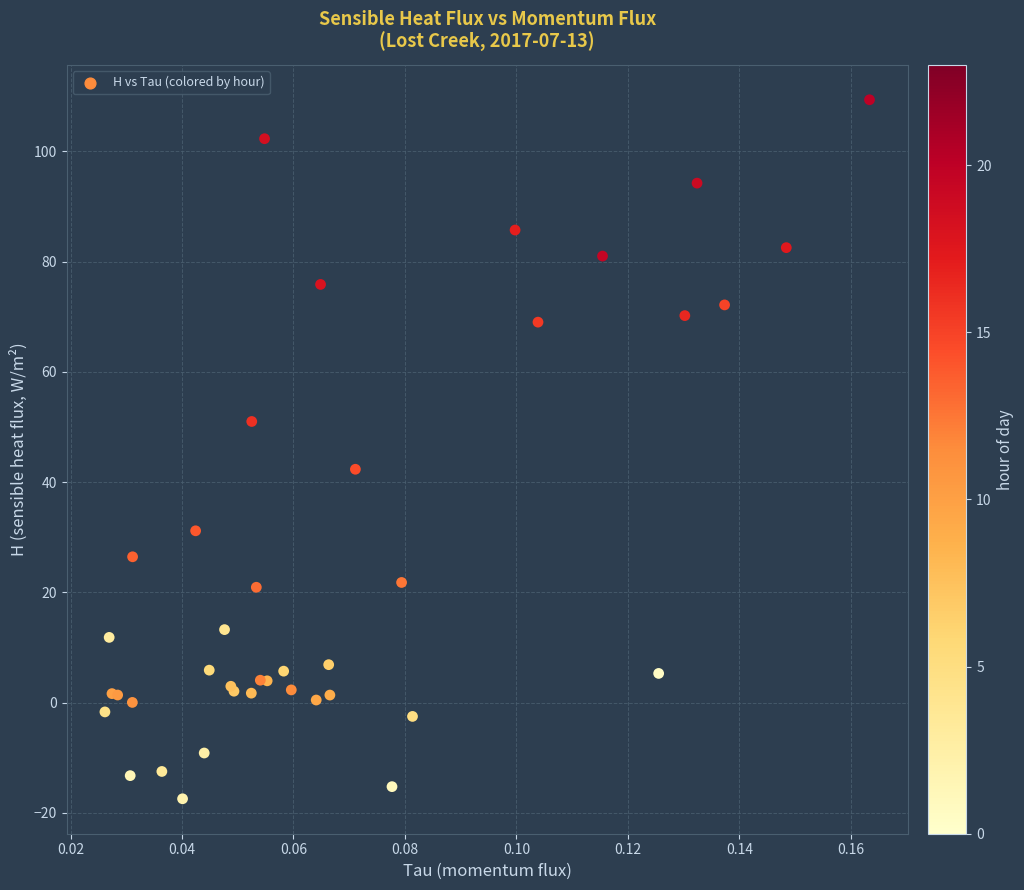

What Y value in the scatter plot is closest to 45?

42.3